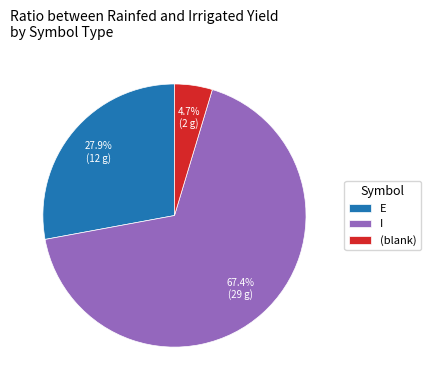

How much of the chart is everything except E?

72.1%